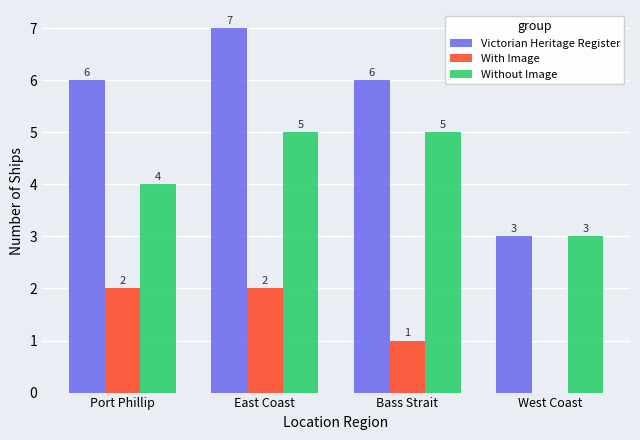

What is the difference between the Without Image values at East Coast and West Coast?

2